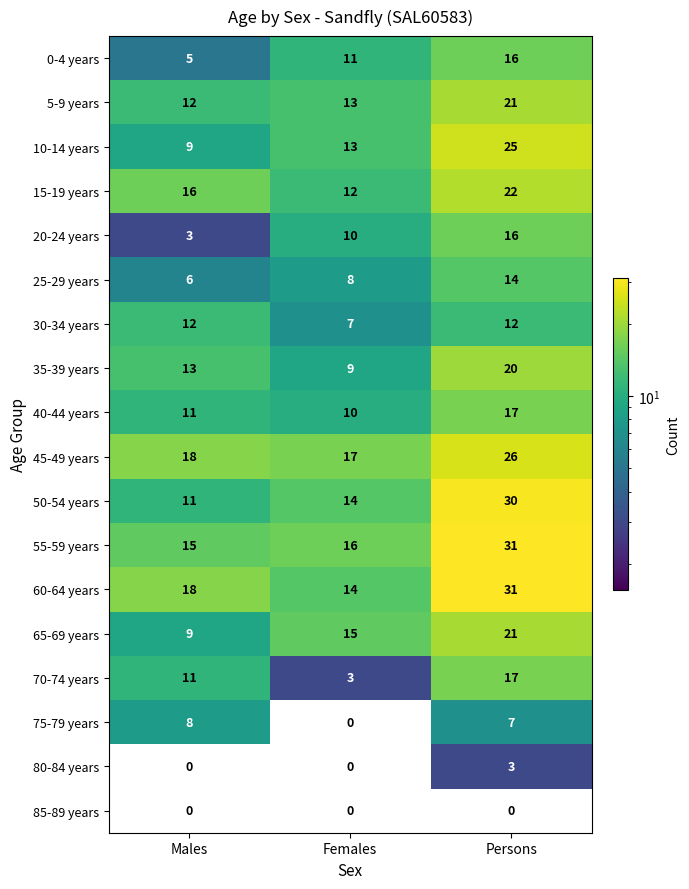

The value of 10-14 years at Females is 5. True or false?

False